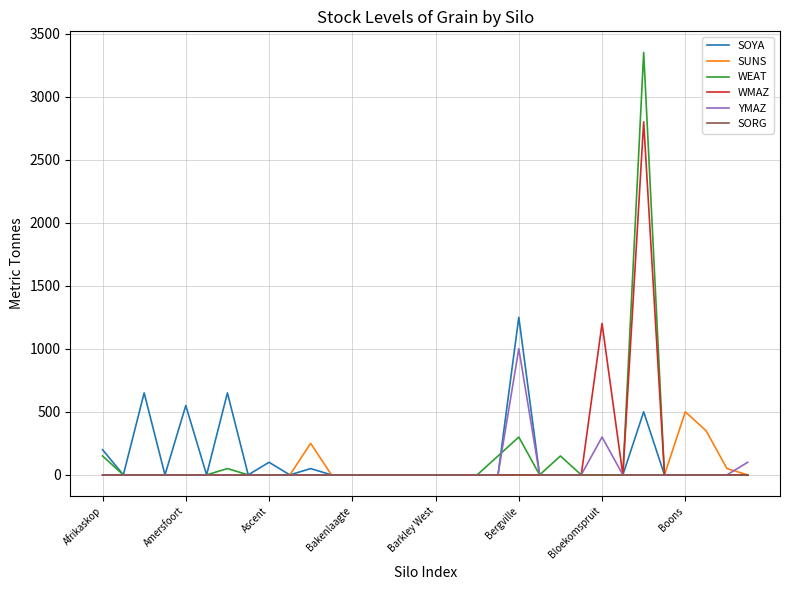

Which series has the widest spread of values?

WEAT